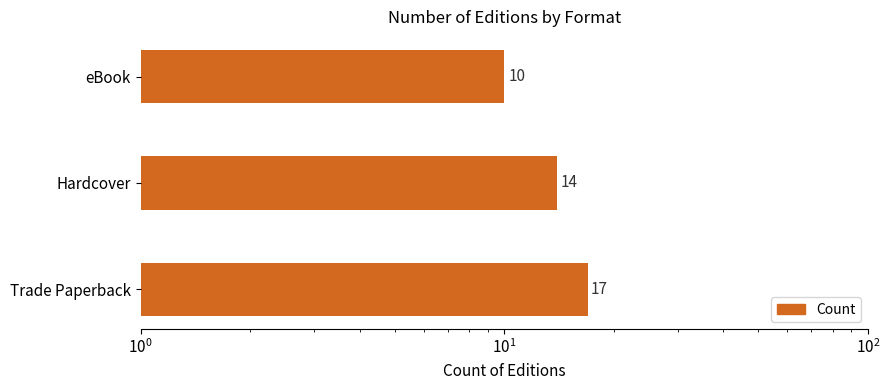

How many values are between 10 and 17?

3